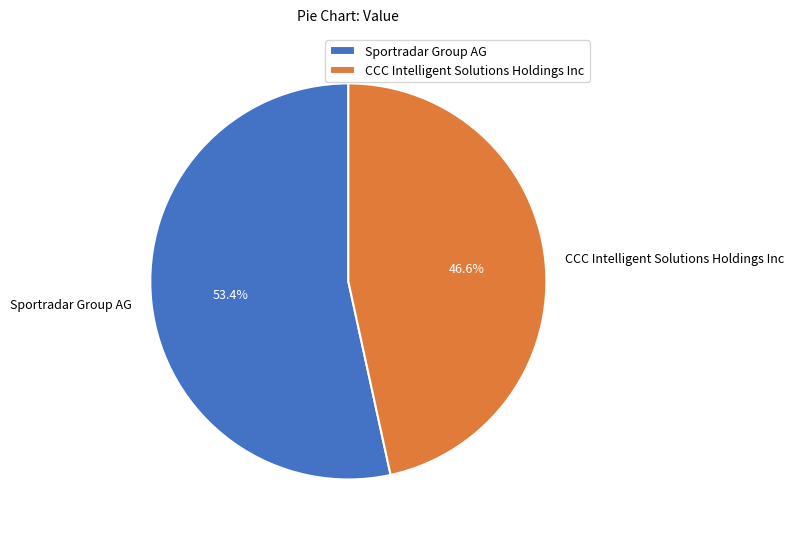

Does CCC Intelligent Solutions Holdings Inc account for over 50% of the chart?

No